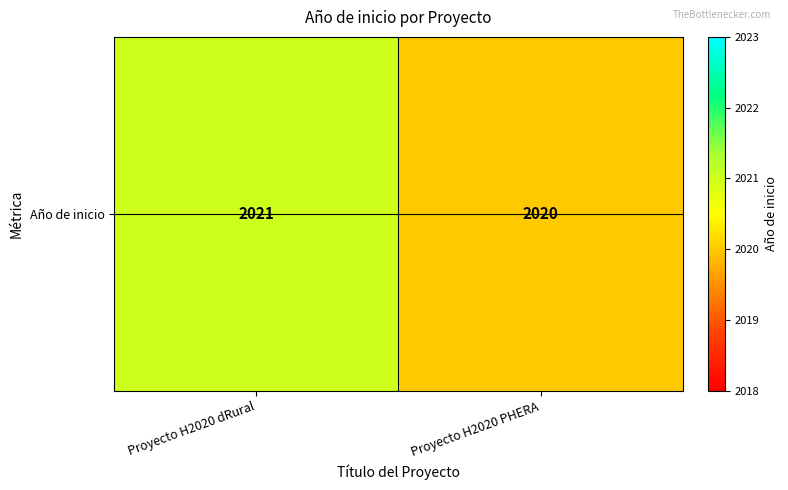

Rank the categories by value from highest to lowest.

Proyecto H2020 dRural, Proyecto H2020 PHERA